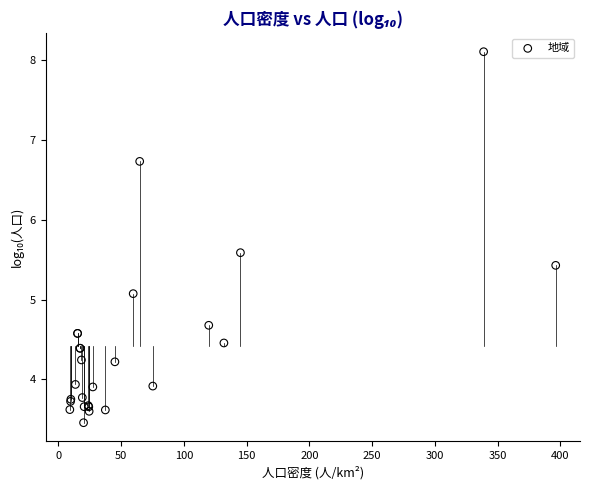

What Y value in the scatter plot is closest to 5?

5.1